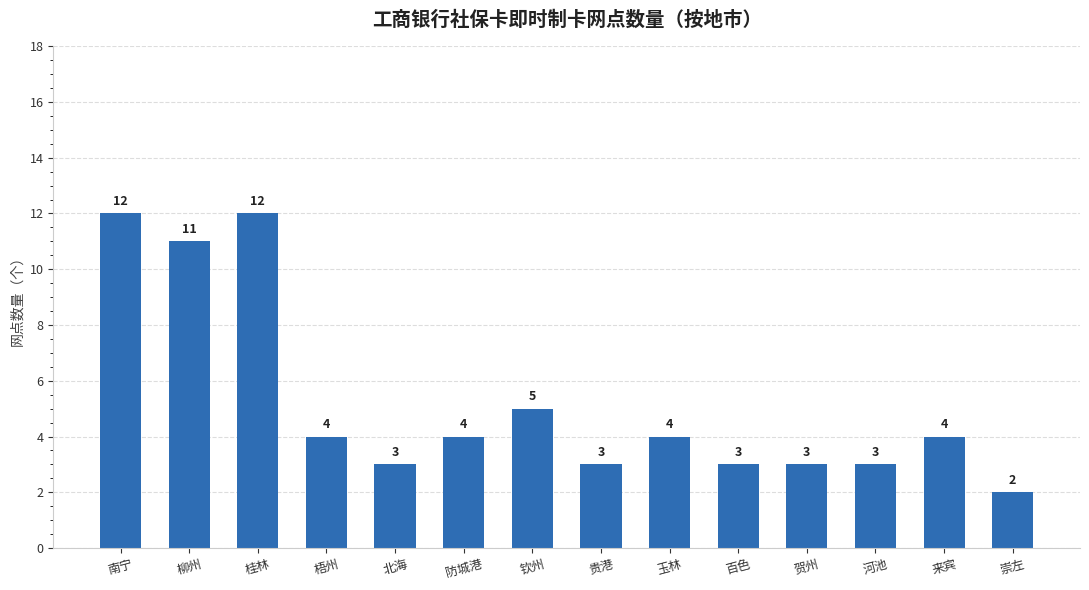

Between 崇左 and 桂林, which is larger?

桂林